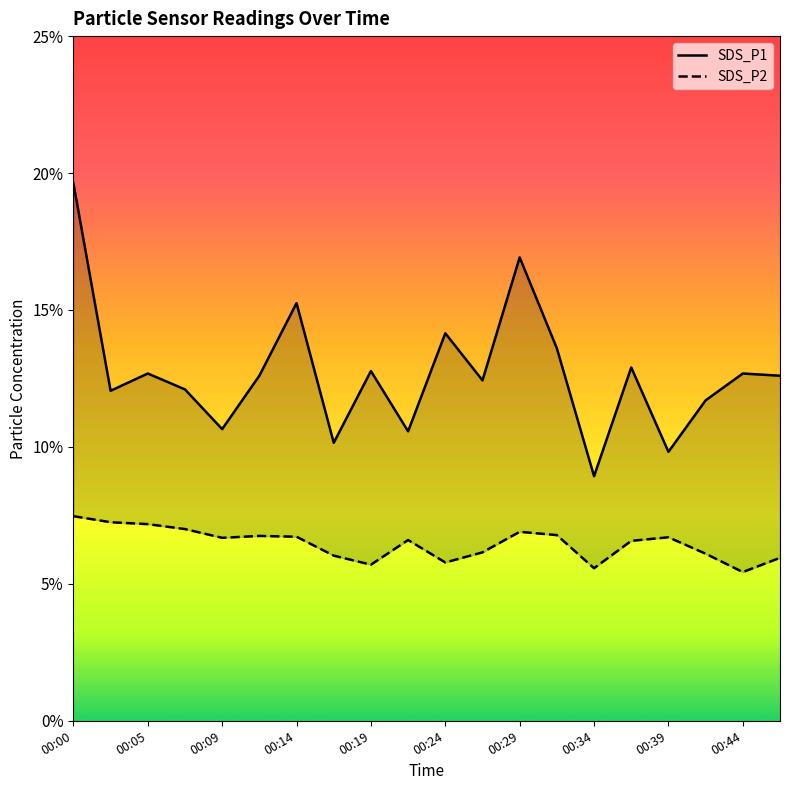

At 00:32, list the series in order from largest to smallest.

SDS_P1, SDS_P2